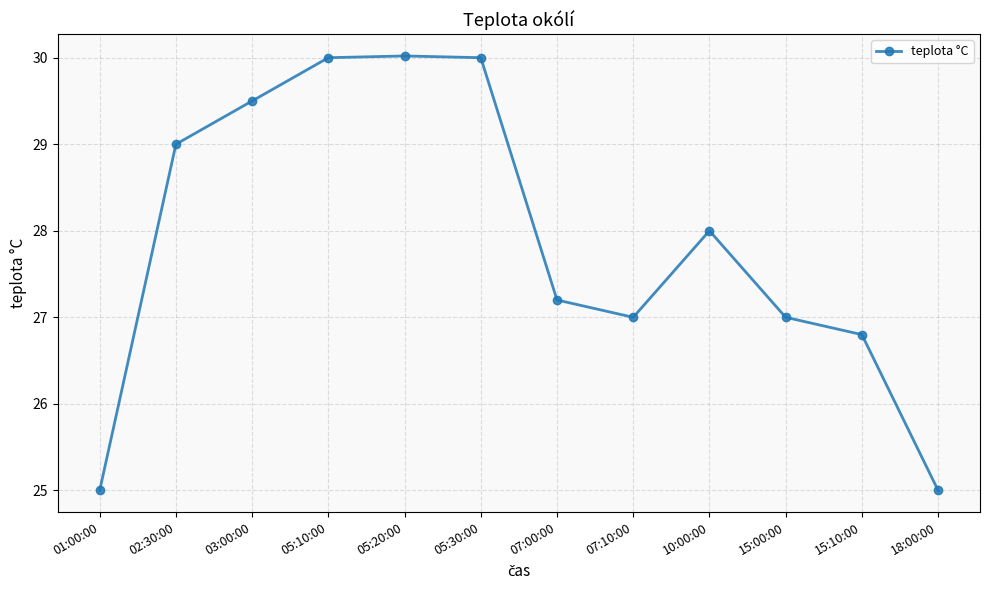

Count the number of data series in this chart.

1